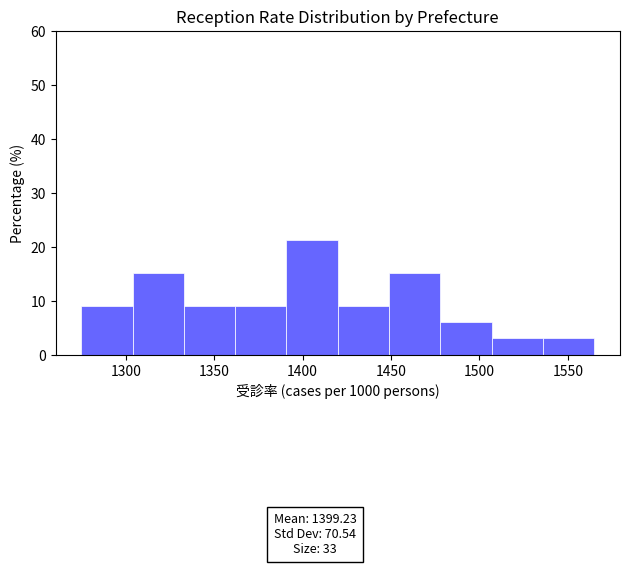

Over which range of the x-axis is the bar tallest?

1390 to 1420